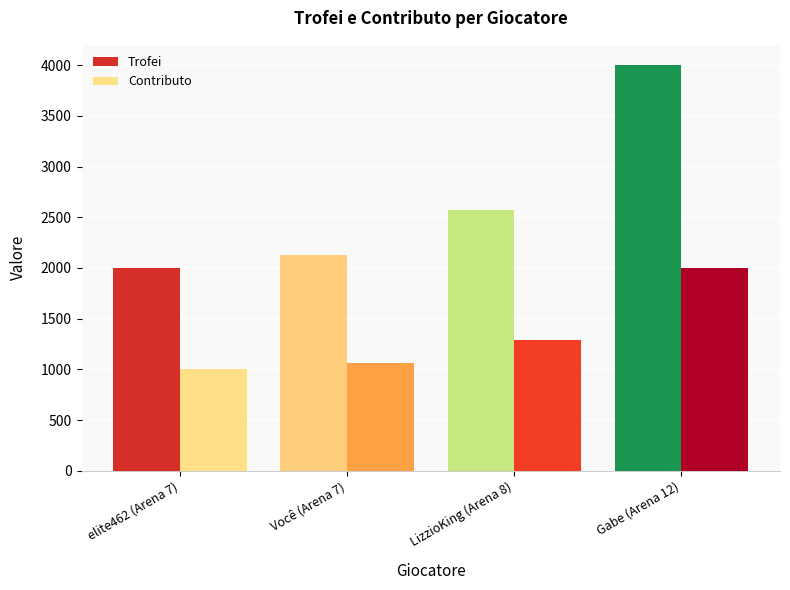

Reading left to right, transcribe all the data shown in this chart.

Trofei: 2000	2124	2571	4001
Contributo: 1000	1062	1285	2000